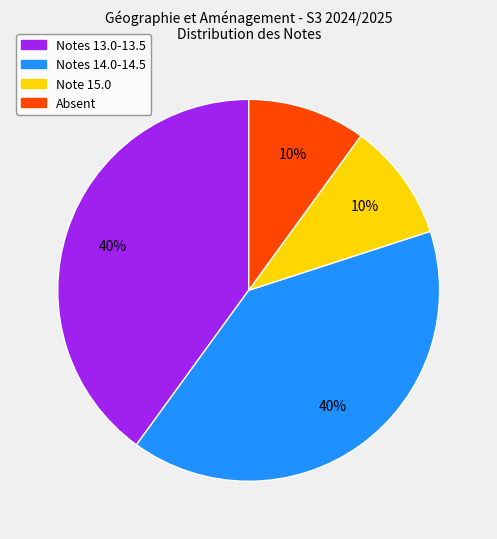

To the nearest percent, what is the average slice percentage?

25%